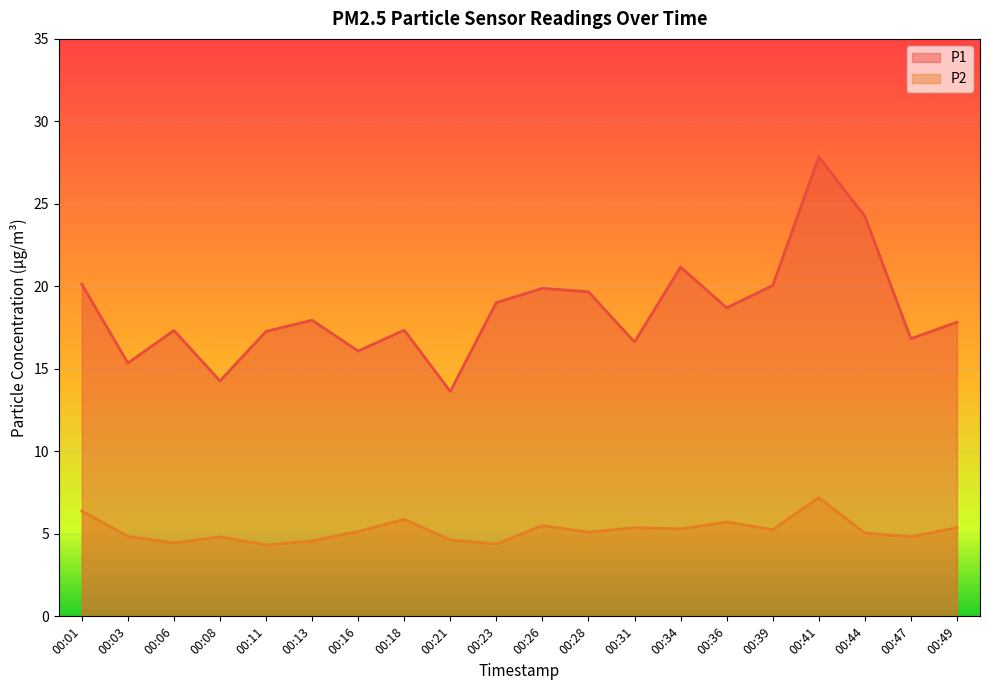

What is the smallest value displayed?

4.3